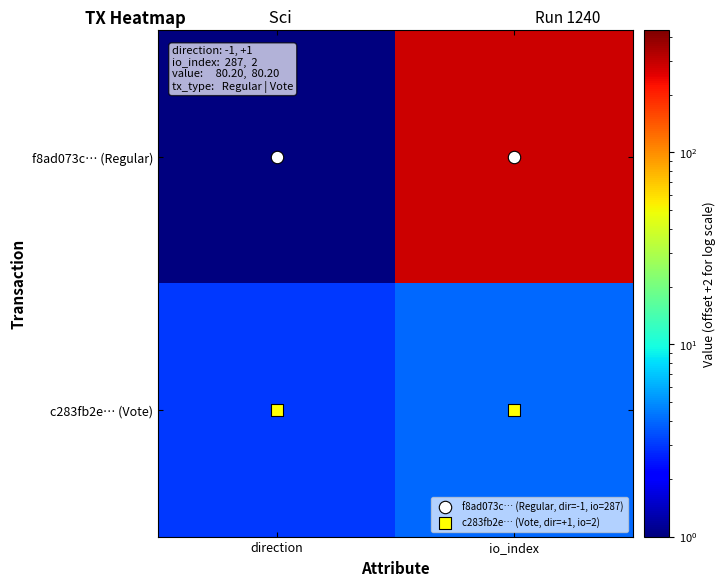

Which series has the largest range (max minus min)?

f8ad073c… (Regular)